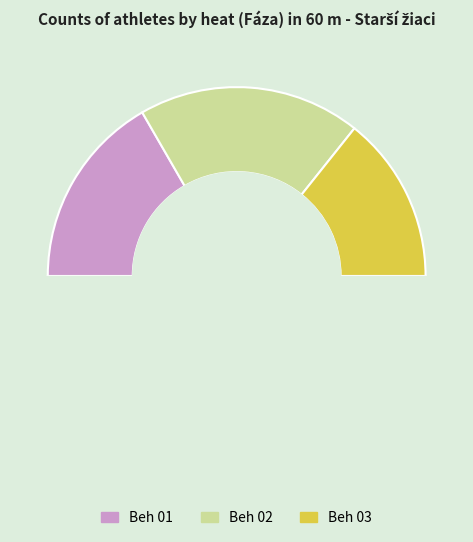

Combined, do Beh 01 and Beh 03 account for over 50%?

Yes